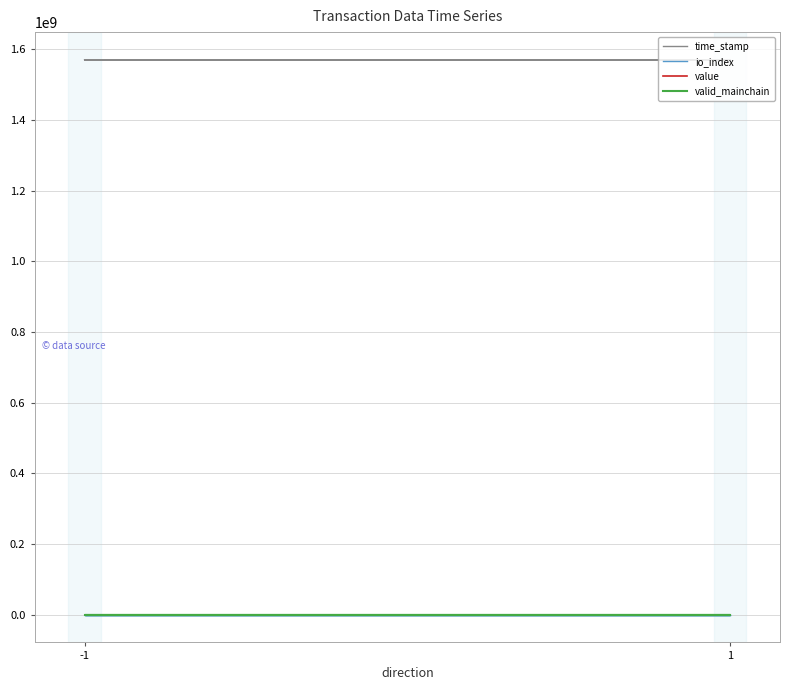

What is the difference between the second highest and second lowest values in the value series?

0.4